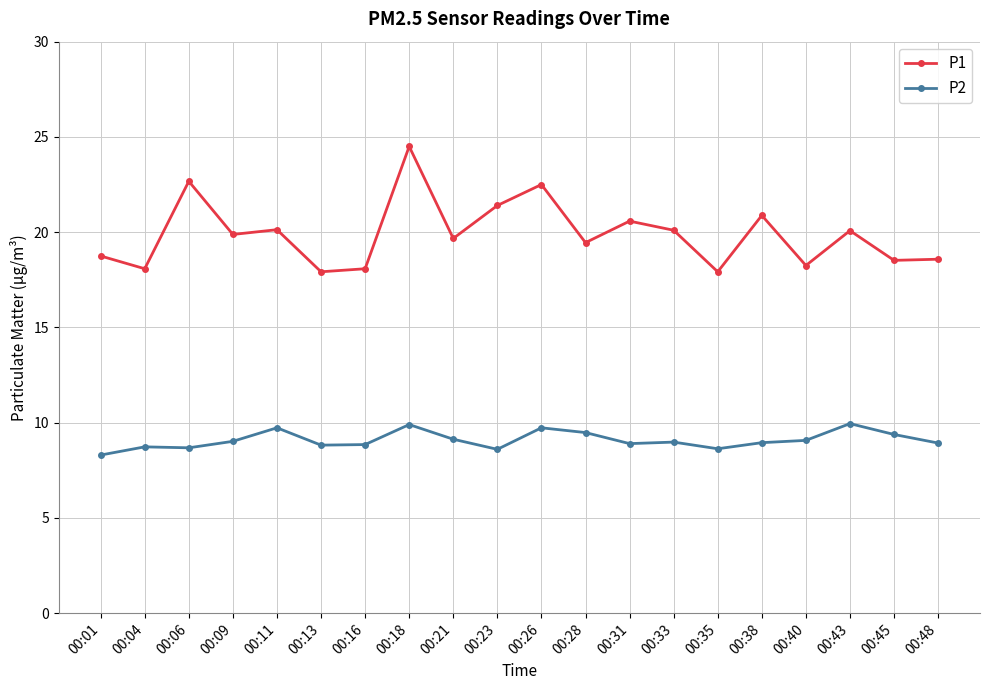

Which label corresponds to the smallest value in the chart?

00:01